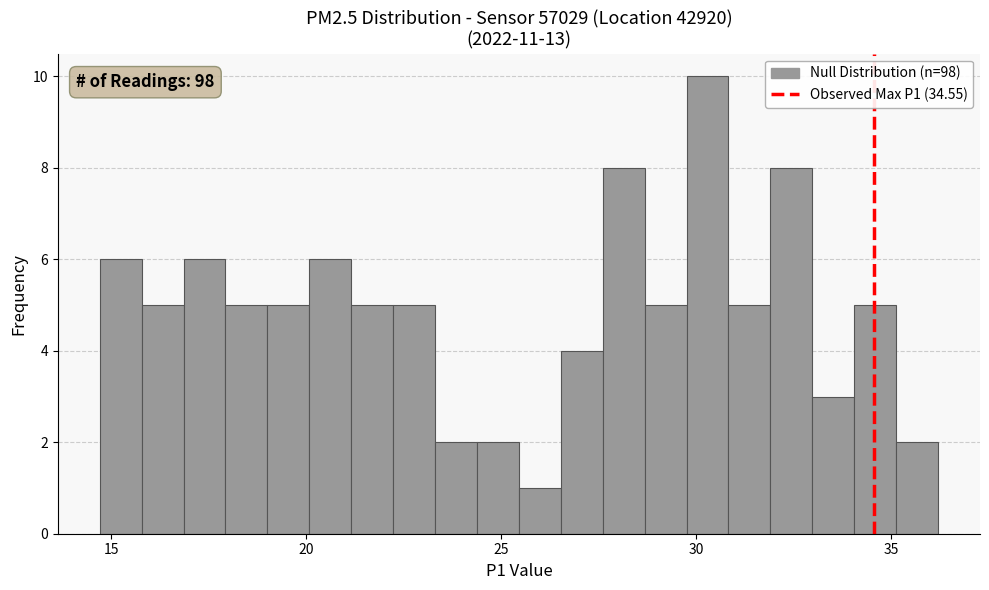

Read against the x-axis, roughly where is the centre of the tallest bar?

30.5